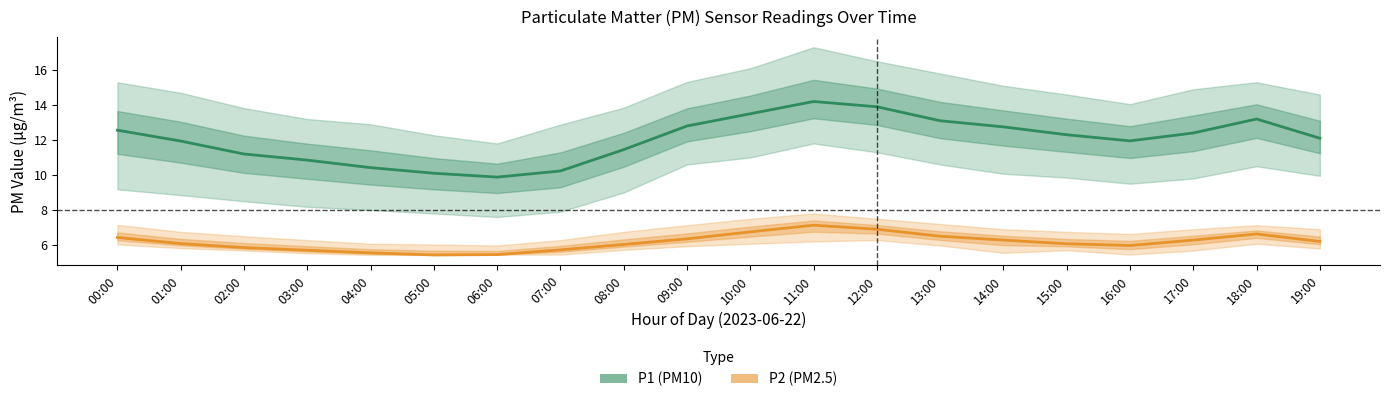

What is the average value of the P2 (PM2.5) series?

6.2